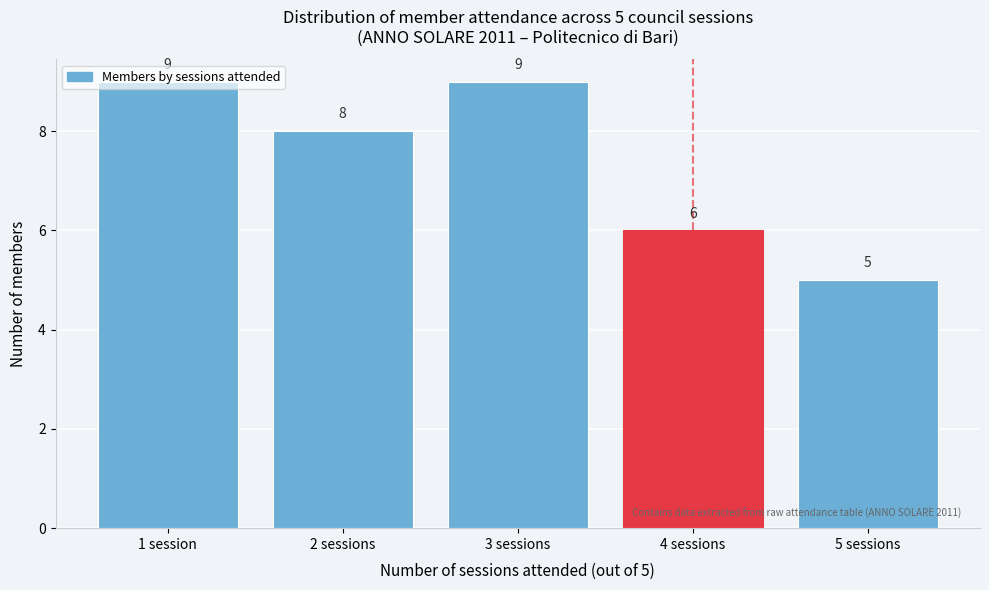

How many values are between 6 and 9?

4